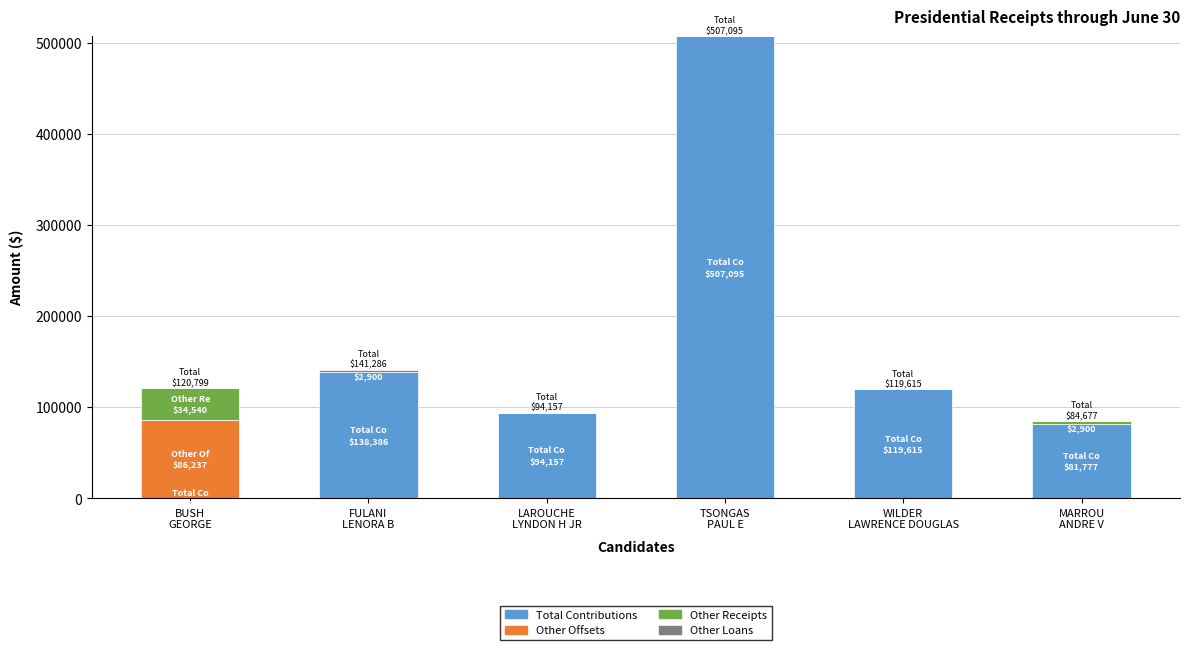

At which category is the sum across all series the highest?

TSONGAS
PAUL E